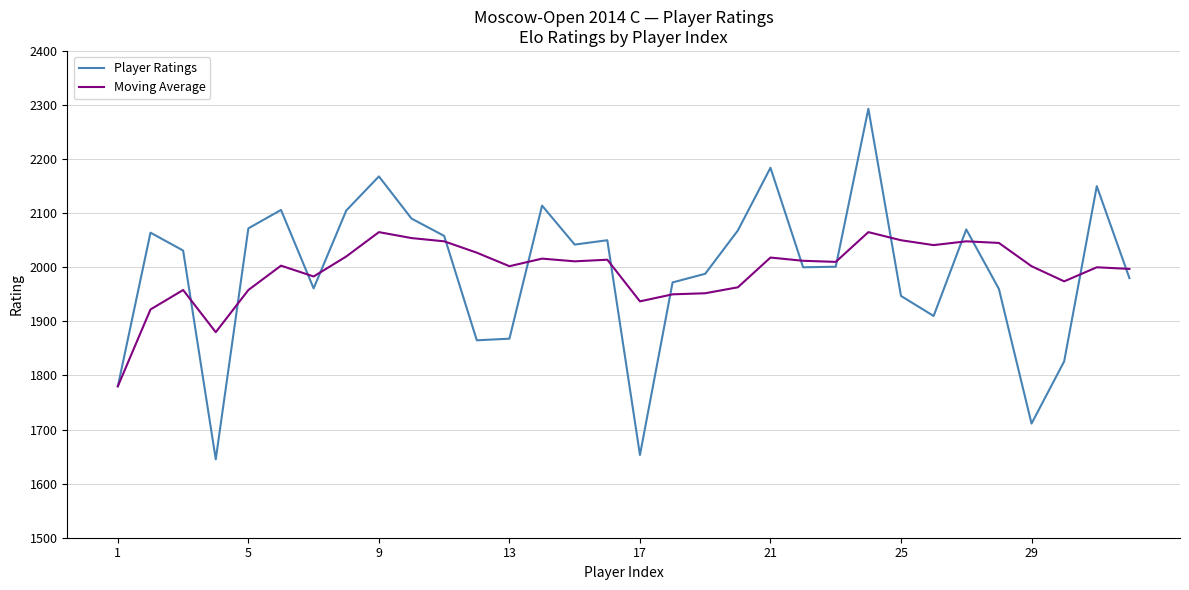

Which series has the widest spread of values?

Player Ratings